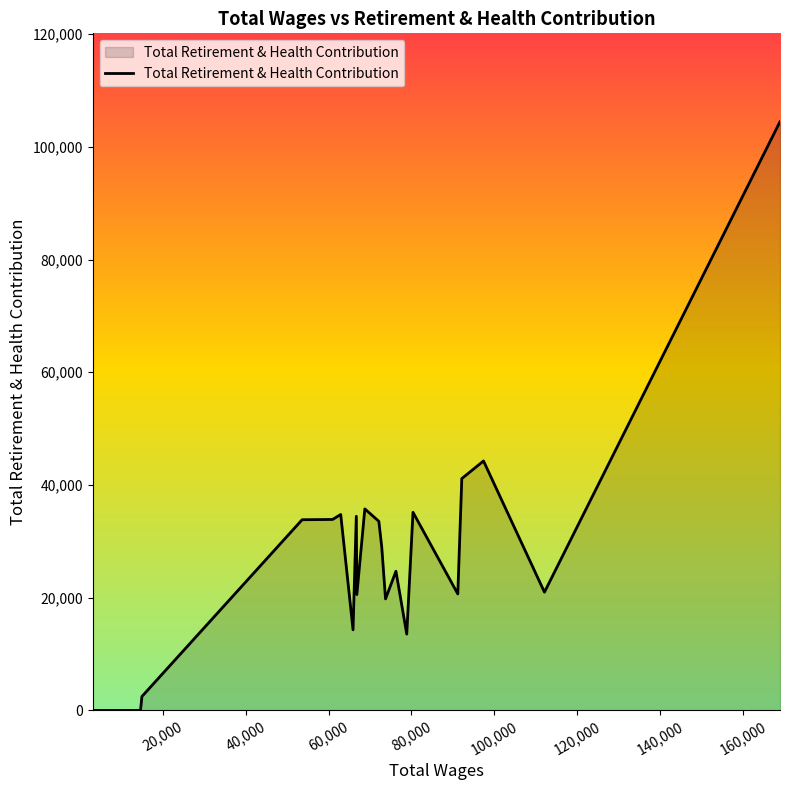

What is the maximum value shown in the chart?

104468